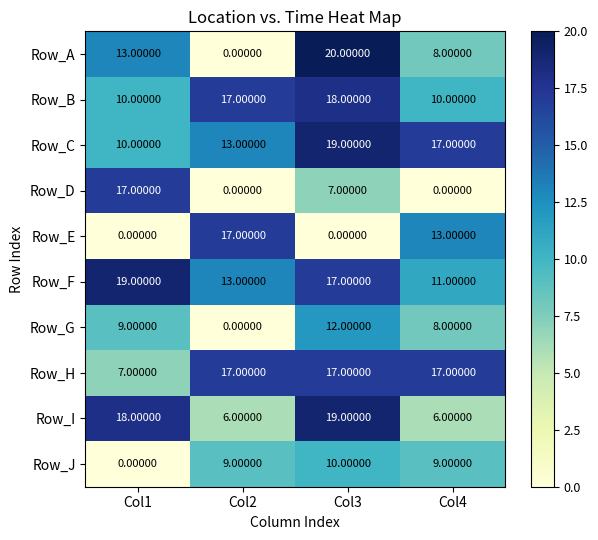

Which label corresponds to the largest value in the chart?

Col3